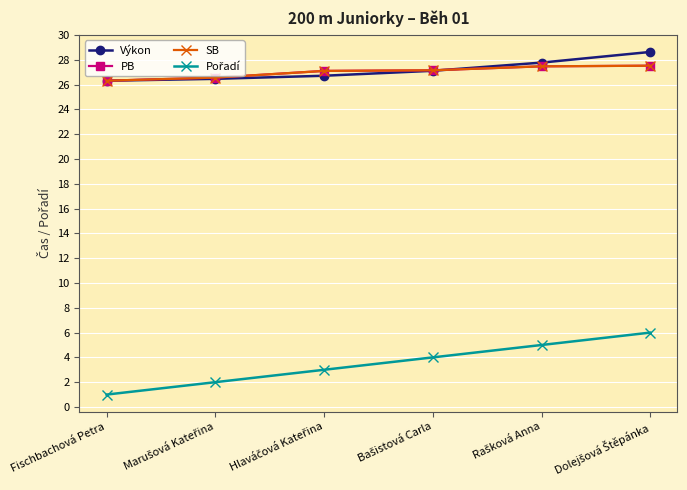

Does the chart have visible grid lines?

Yes